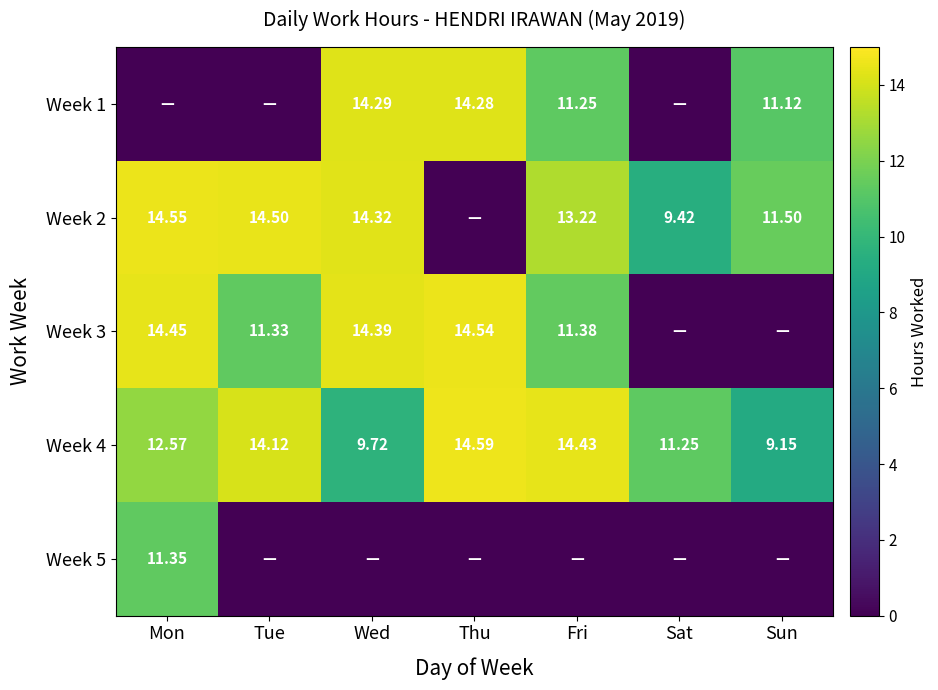

Is the value of Week 2 at Tue greater than the value of Week 4 at Sat?

Yes